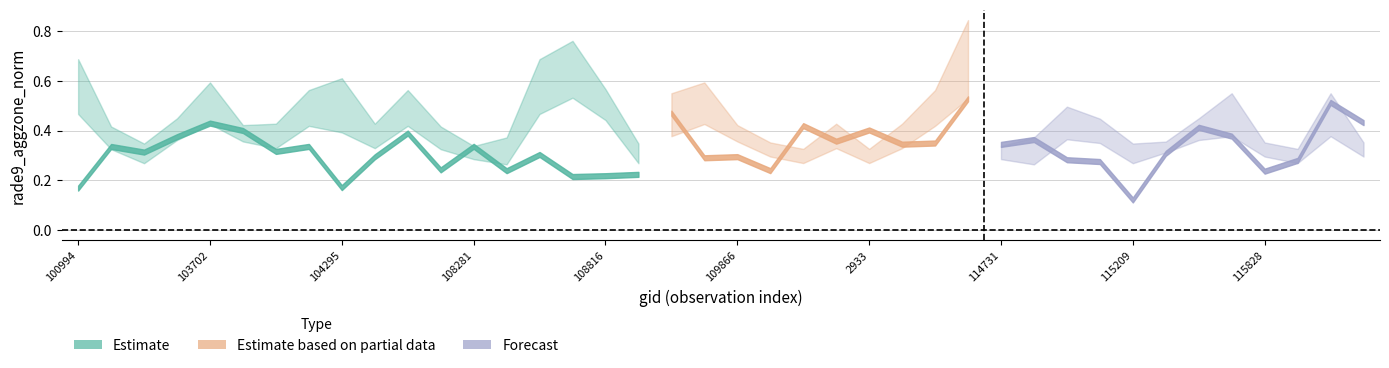

Reading left to right, what are all the values shown in this chart?

rade9_aggzone_norm: 0.2	0.3	0.3	0.4	0.4	0.4	0.3	0.3	0.2	0.3	0.4	0.2	0.3	0.2	0.3	0.2	0.2	0.2	0.5	0.3	0.3	0.2	0.4	0.4	0.4	0.3	0.3	0.5	0.3	0.4	0.3	0.3	0.1	0.3	0.4	0.4	0.2	0.3	0.5	0.4
rade9_bin_mdn: 0.7	0.4	0.3	0.4	0.6	0.4	0.4	0.6	0.6	0.4	0.6	0.4	0.3	0.4	0.7	0.8	0.6	0.3	0.5	0.6	0.4	0.4	0.3	0.4	0.3	0.4	0.6	0.8	0.3	0.4	0.5	0.4	0.3	0.4	0.4	0.5	0.4	0.3	0.5	0.4
rade9_bin_1q: 0.5	0.3	0.3	0.4	0.4	0.4	0.3	0.4	0.4	0.3	0.4	0.3	0.3	0.3	0.5	0.5	0.4	0.3	0.4	0.4	0.4	0.3	0.3	0.3	0.3	0.3	0.4	0.5	0.3	0.3	0.4	0.3	0.3	0.3	0.4	0.4	0.3	0.3	0.4	0.3